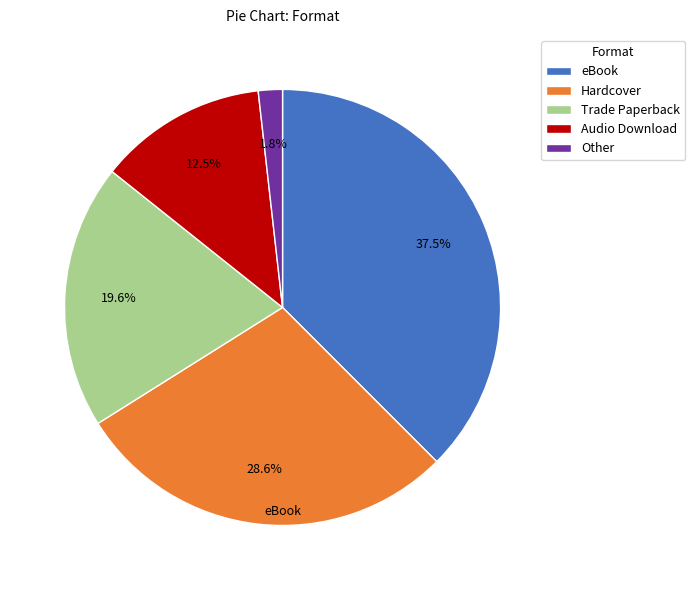

Is there a majority slice in this chart?

No